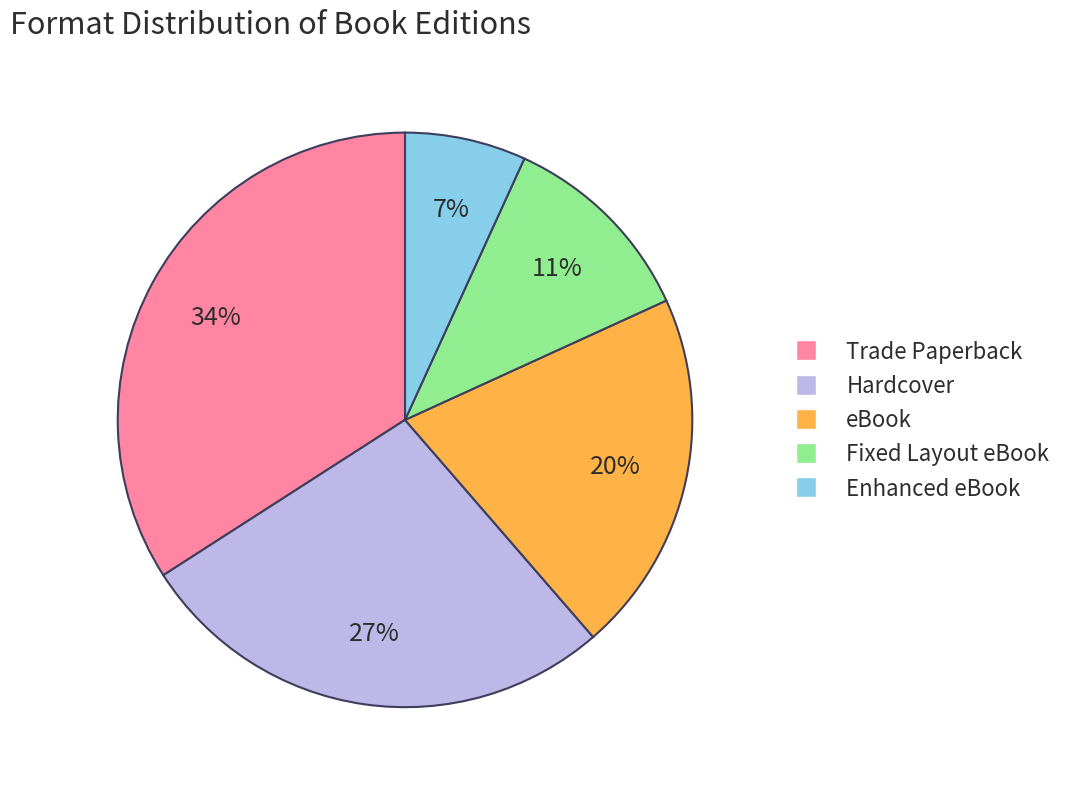

What percentage is the Fixed Layout eBook slice, to the nearest percent?

11%